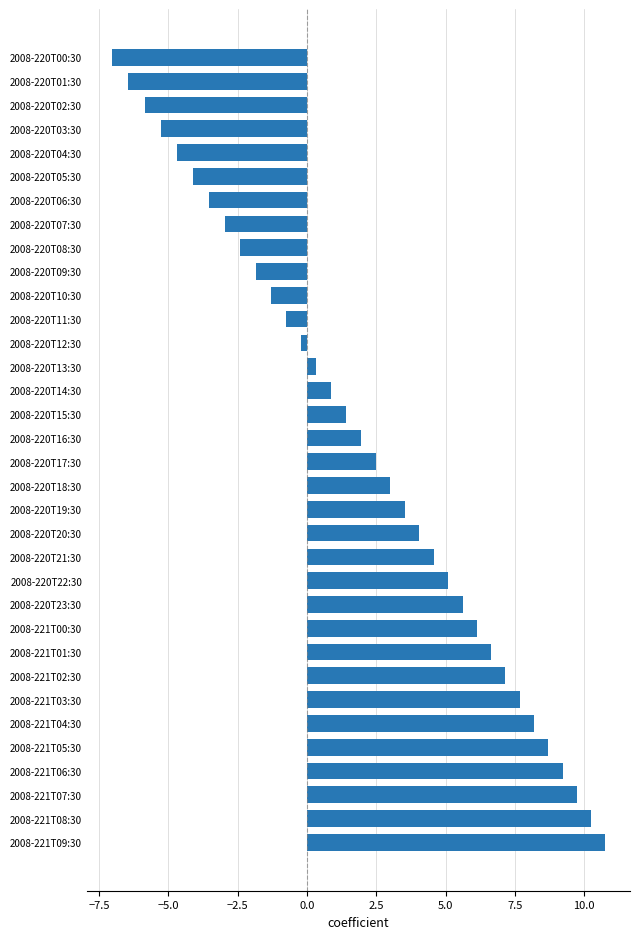

What is the label of the 24th bar from the top?

2008-220T23:30